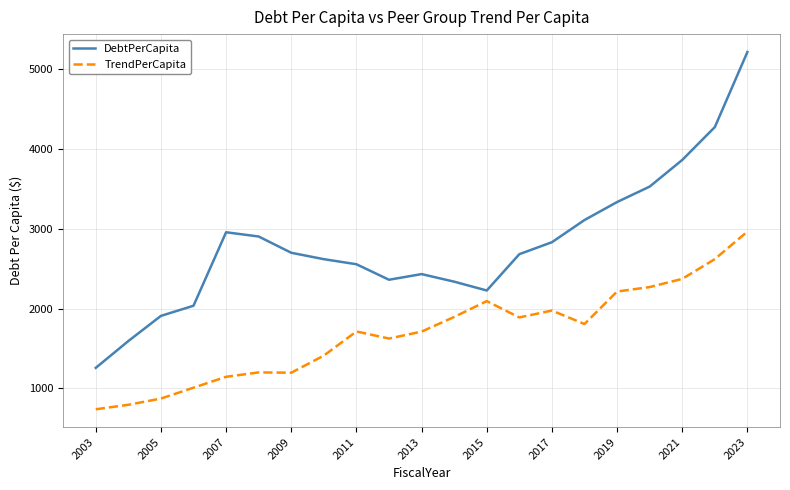

True or false: TrendPerCapita has more than 1 points higher than both neighbors.

True